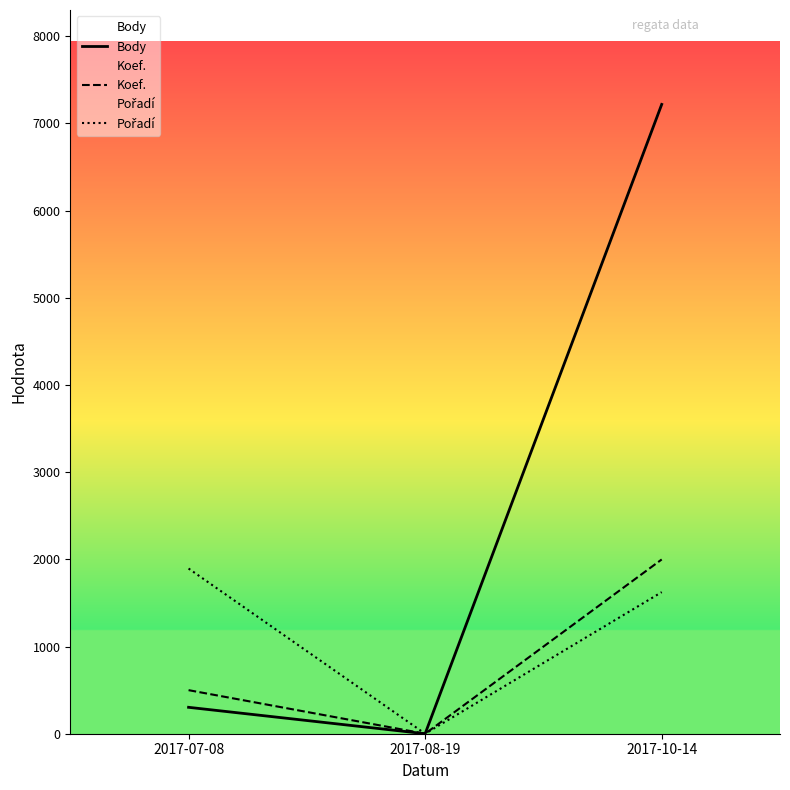

Reading right to left, transcribe all the data shown in this chart.

Body: 7219.0	0.0	303.0
Koef.: 1999.1	0.0	499.8
Pořadí: 1624.3	0.0	1895.0